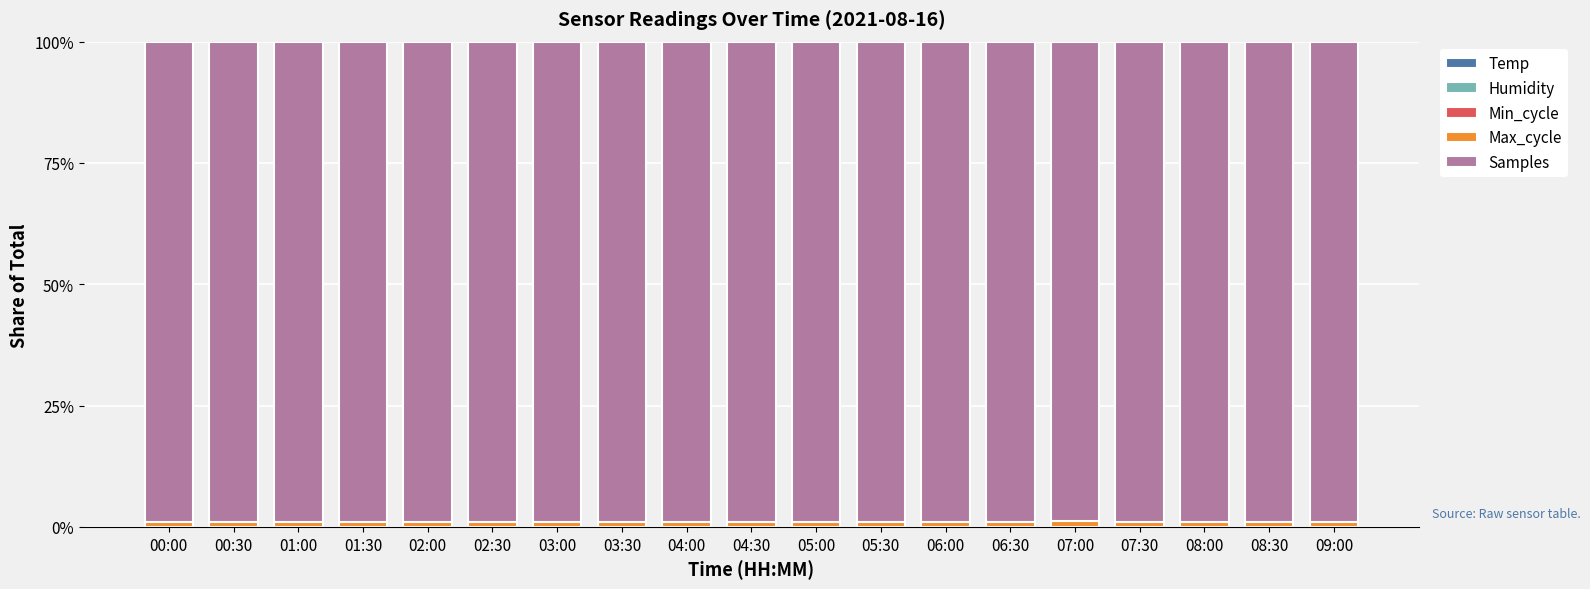

Are the bars horizontal?

No